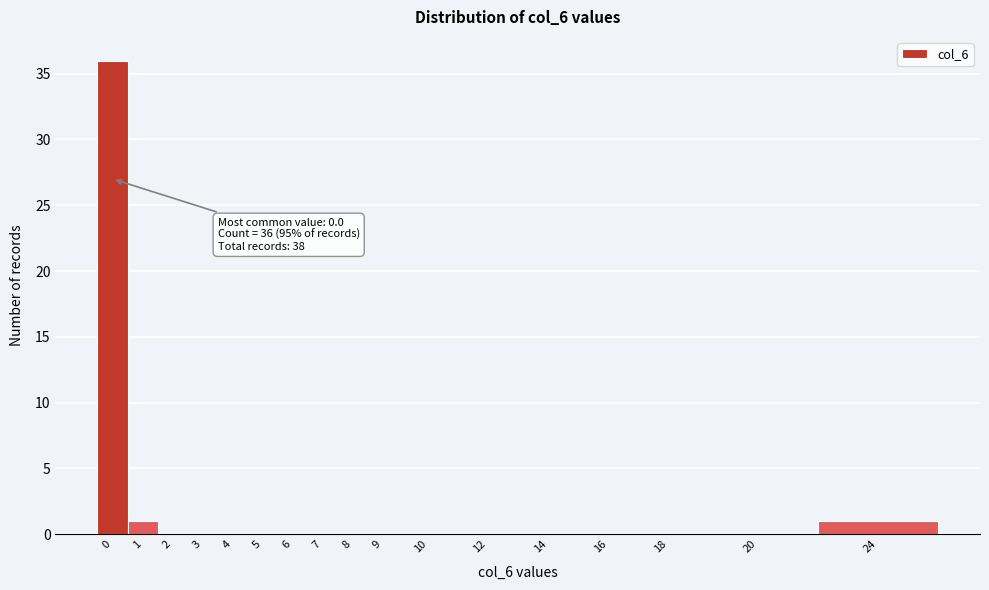

Reading left to right, extract all data points from this chart.

0=36	1=1	2=0	3=0	4=0	5=0	6=0	7=0	8=0	9=0	10=0	12=0	14=0	16=0	18=0	20=0	24=1